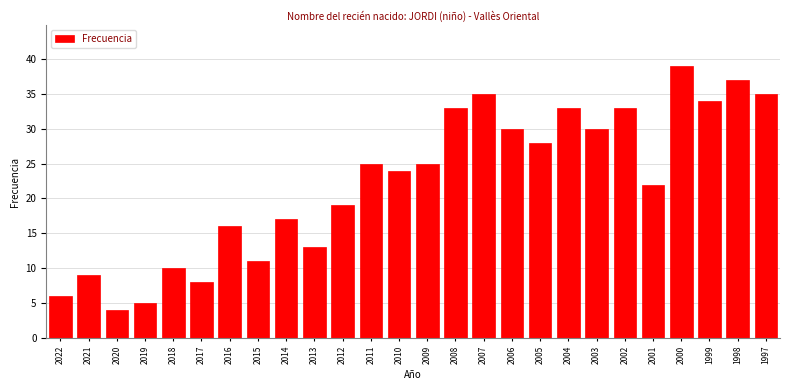

Reading left to right, extract all data points from this chart.

2022=6	2021=9	2020=4	2019=5	2018=10	2017=8	2016=16	2015=11	2014=17	2013=13	2012=19	2011=25	2010=24	2009=25	2008=33	2007=35	2006=30	2005=28	2004=33	2003=30	2002=33	2001=22	2000=39	1999=34	1998=37	1997=35